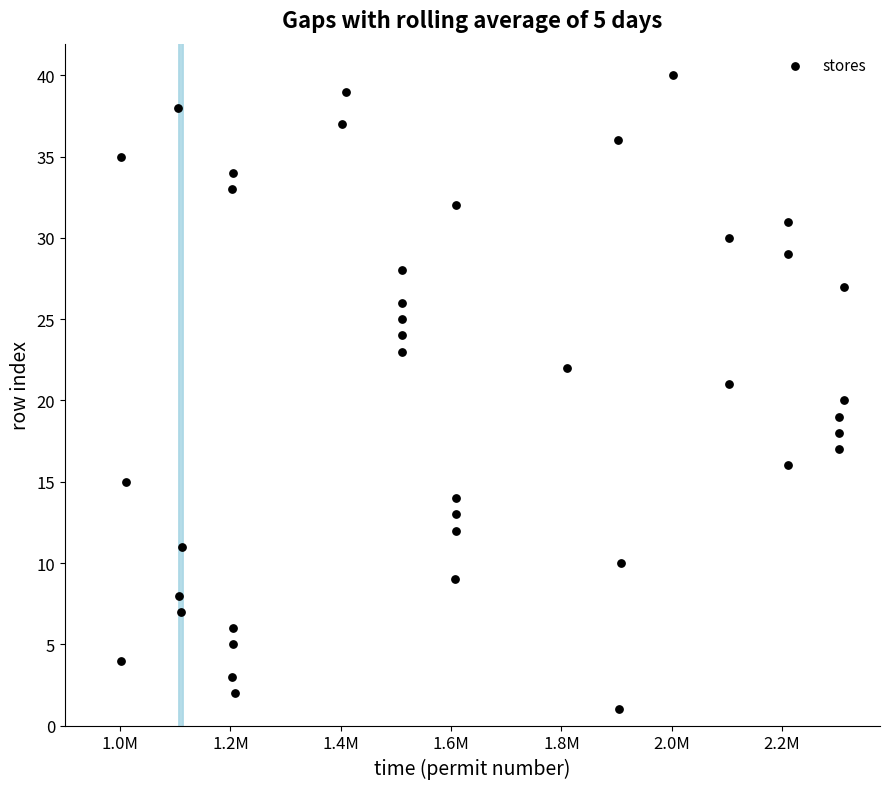

What is the range of X values (max minus min)?

1310103